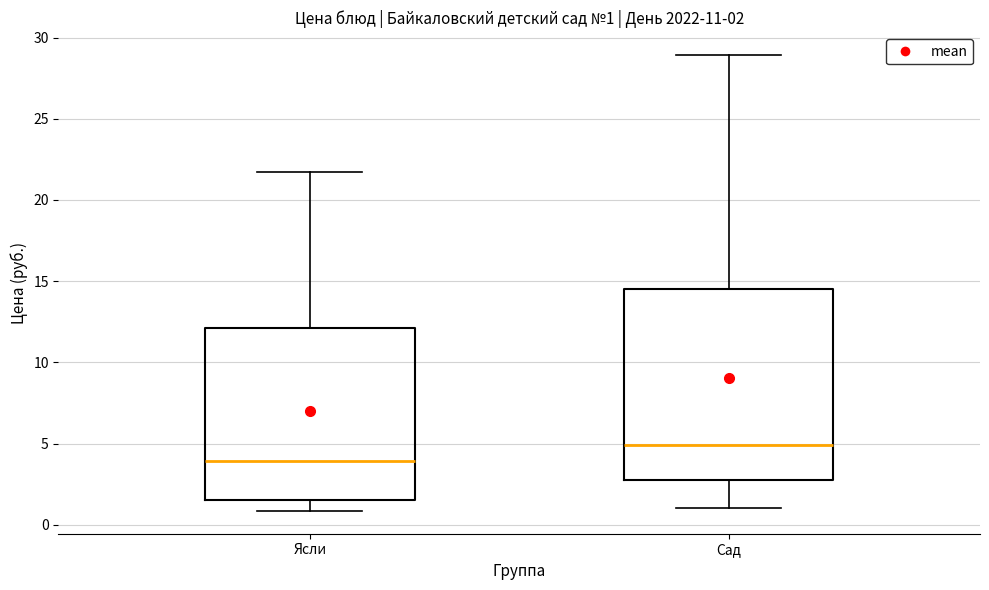

Comparing the boxes themselves (not the whiskers), which one is the tallest?

Сад